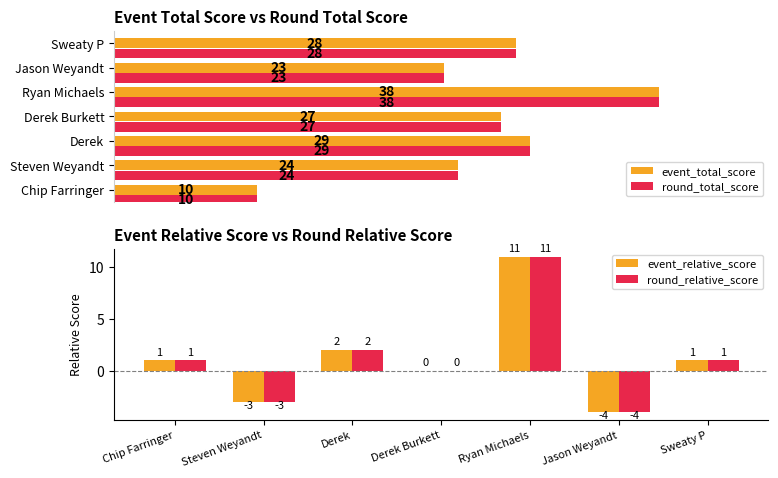

What is the minimum value for event_relative_score?

-4